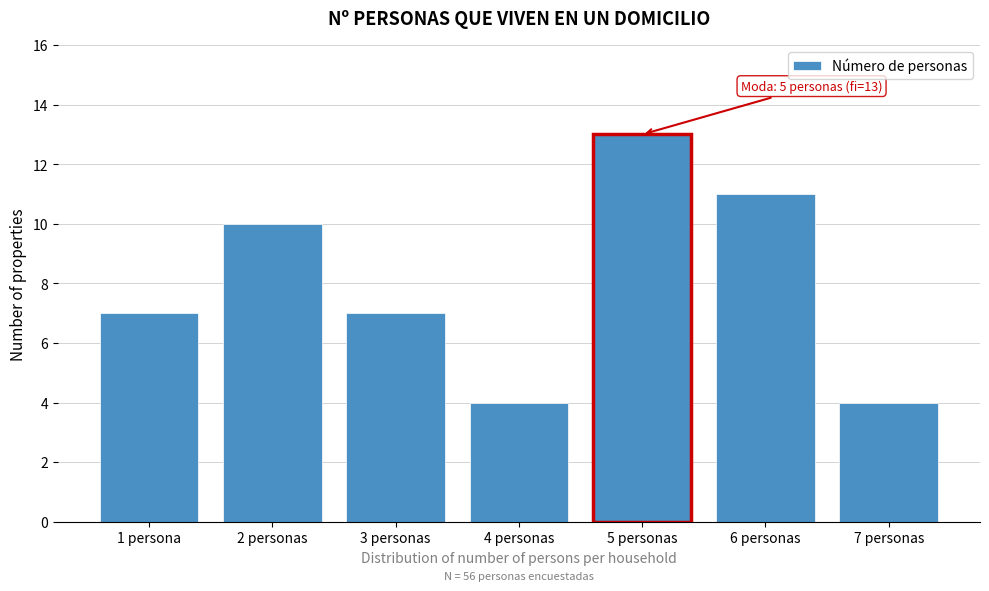

Reading right to left, transcribe all the data shown in this chart.

4	11	13	4	7	10	7